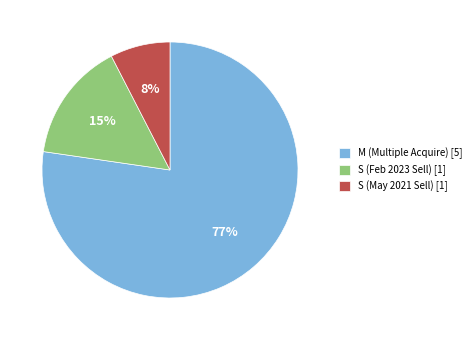

What is the largest slice in the pie chart?

M (Multiple Acquire) [5]